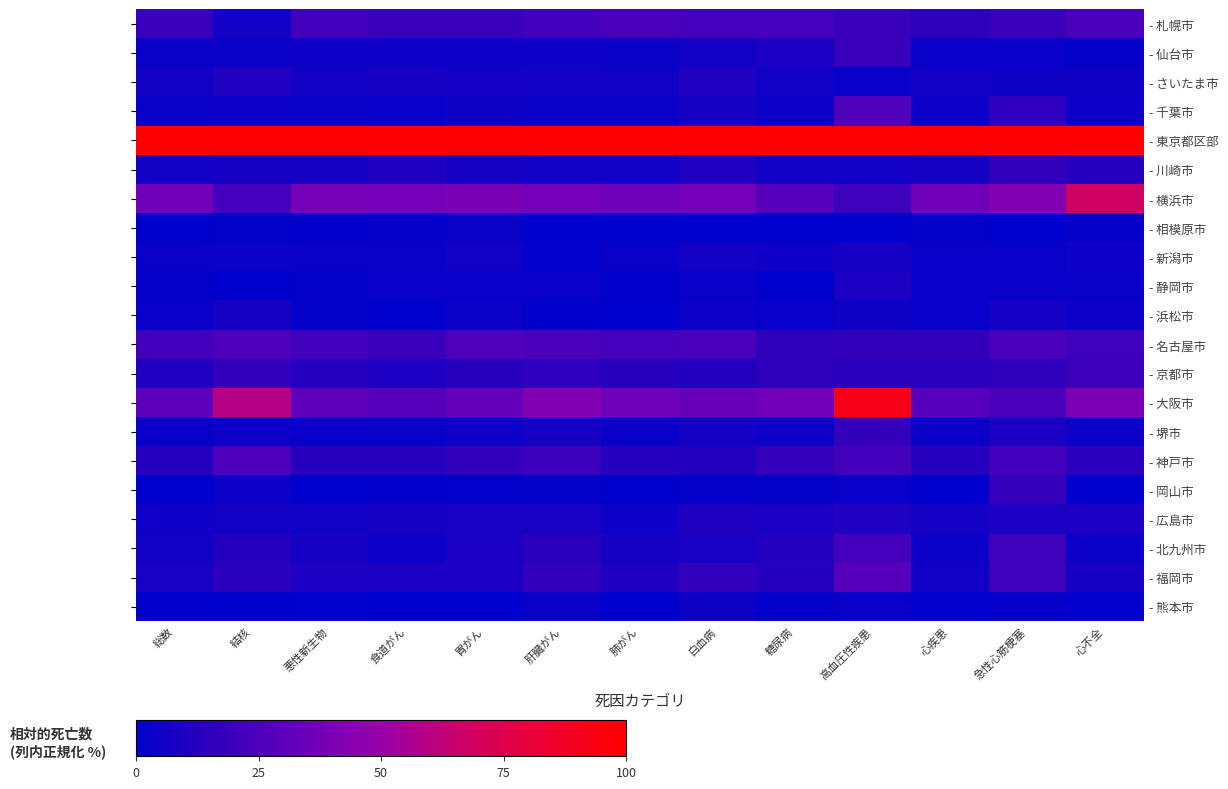

How many data points does each series have?

13